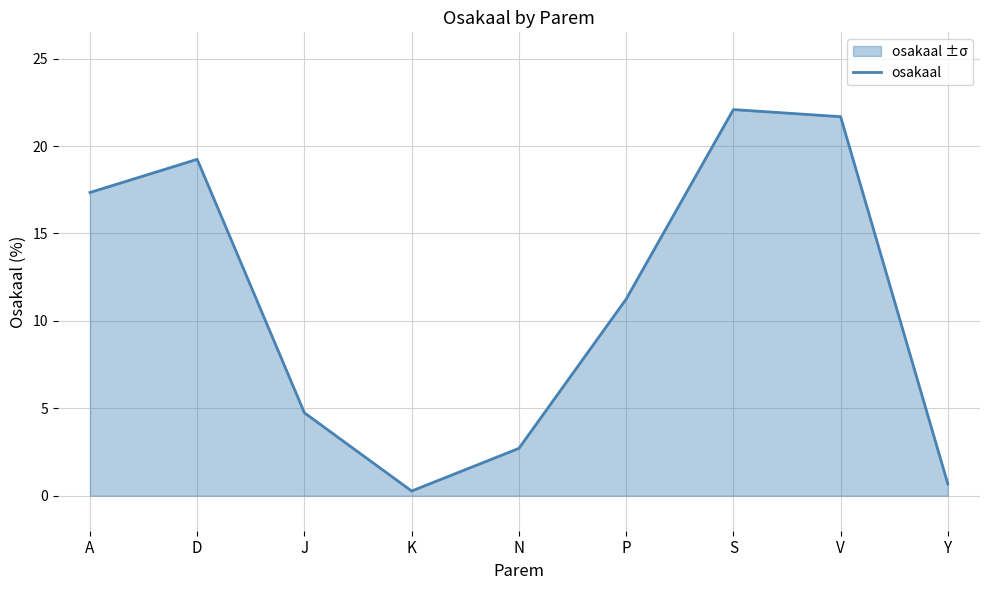

Does the chart have visible grid lines?

Yes